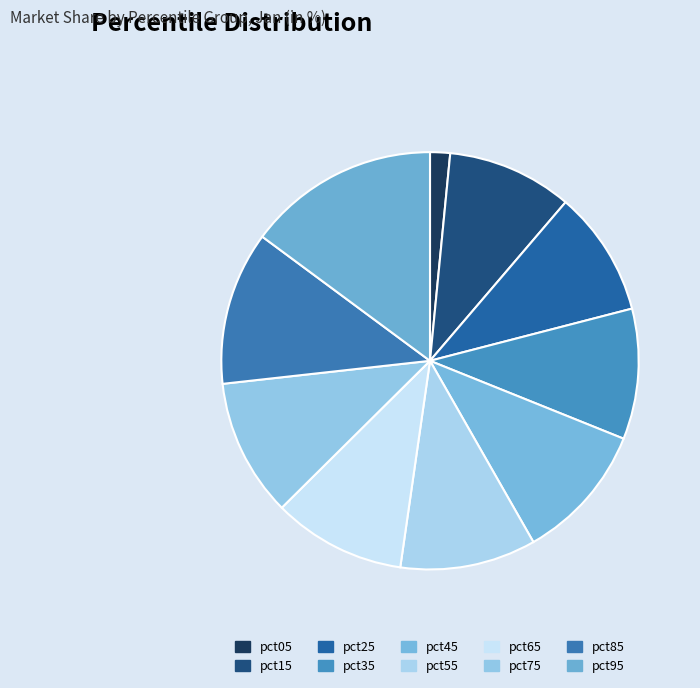

What is the smallest slice in the pie chart?

pct05